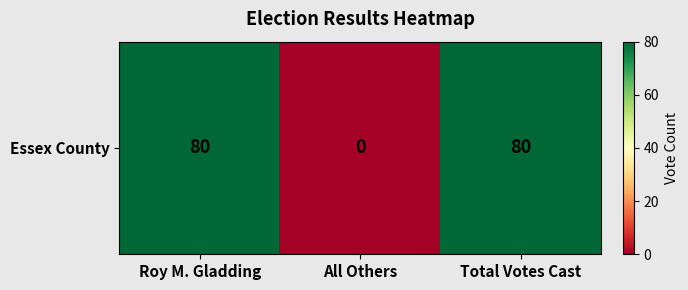

Reading right to left, transcribe all the data shown in this chart.

Total Votes Cast=80	All Others=0	Roy M. Gladding=80